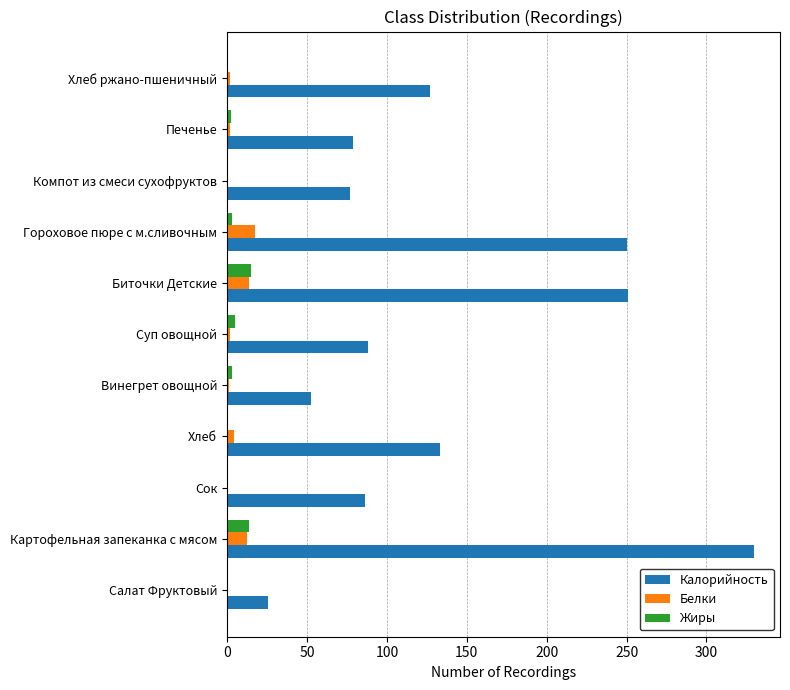

How many values in the Жиры series exceed 2?

6